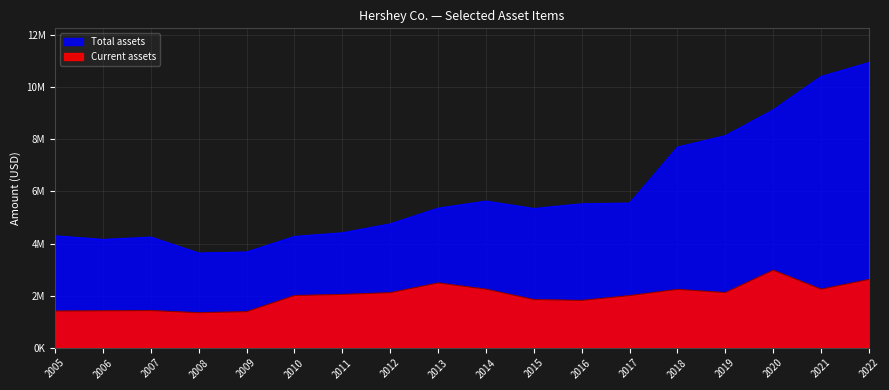

Is it true that Total assets equals 8140395 at 2019?

True